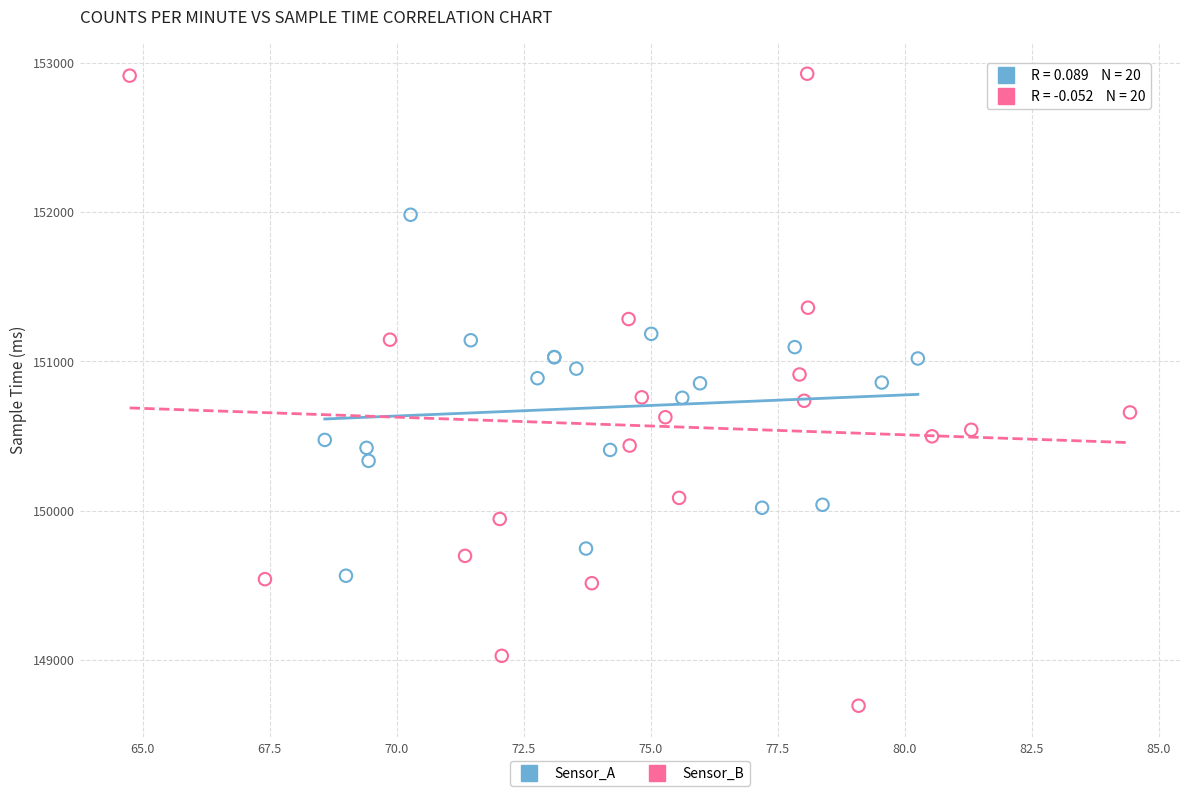

Which series contains the lowest Y value?

Sensor_B